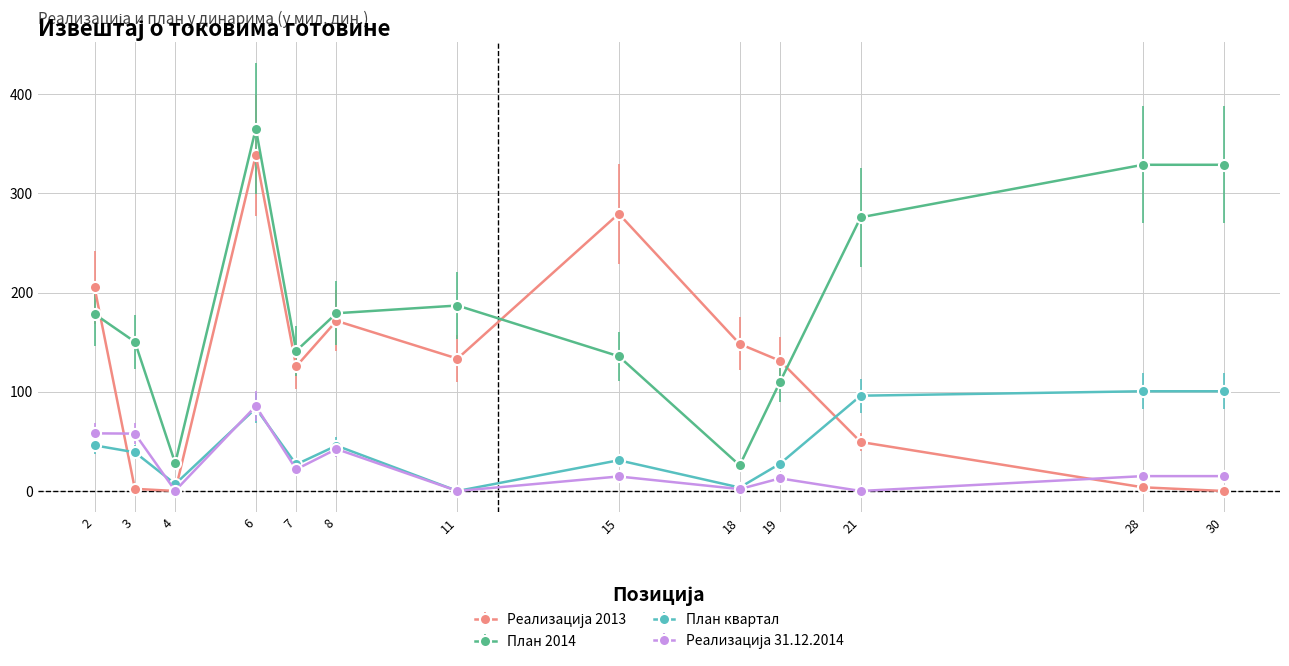

Is it true that План 2014 equals 232.5 at 6?

False